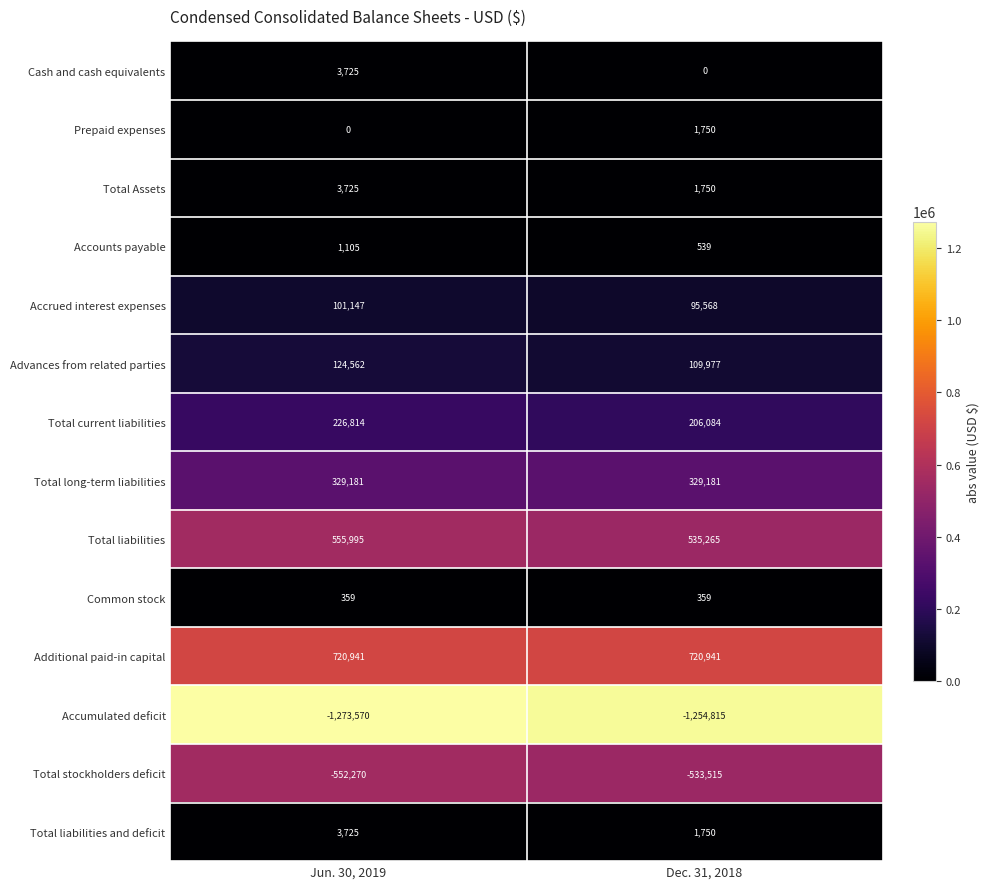

What is the maximum value shown in the chart?

720941